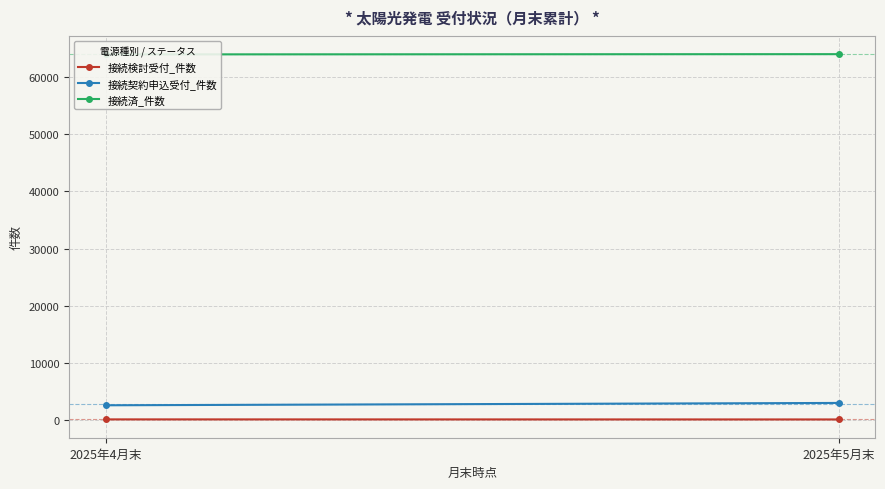

What is the spread (max minus min) of values at 2025年4月末?

63705